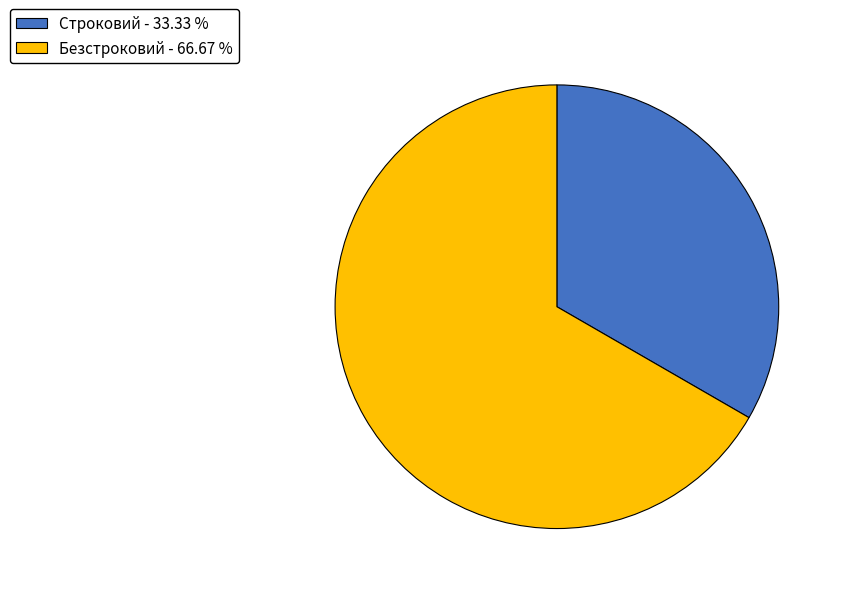

Between Безстроковий and Строковий, which is larger?

Безстроковий